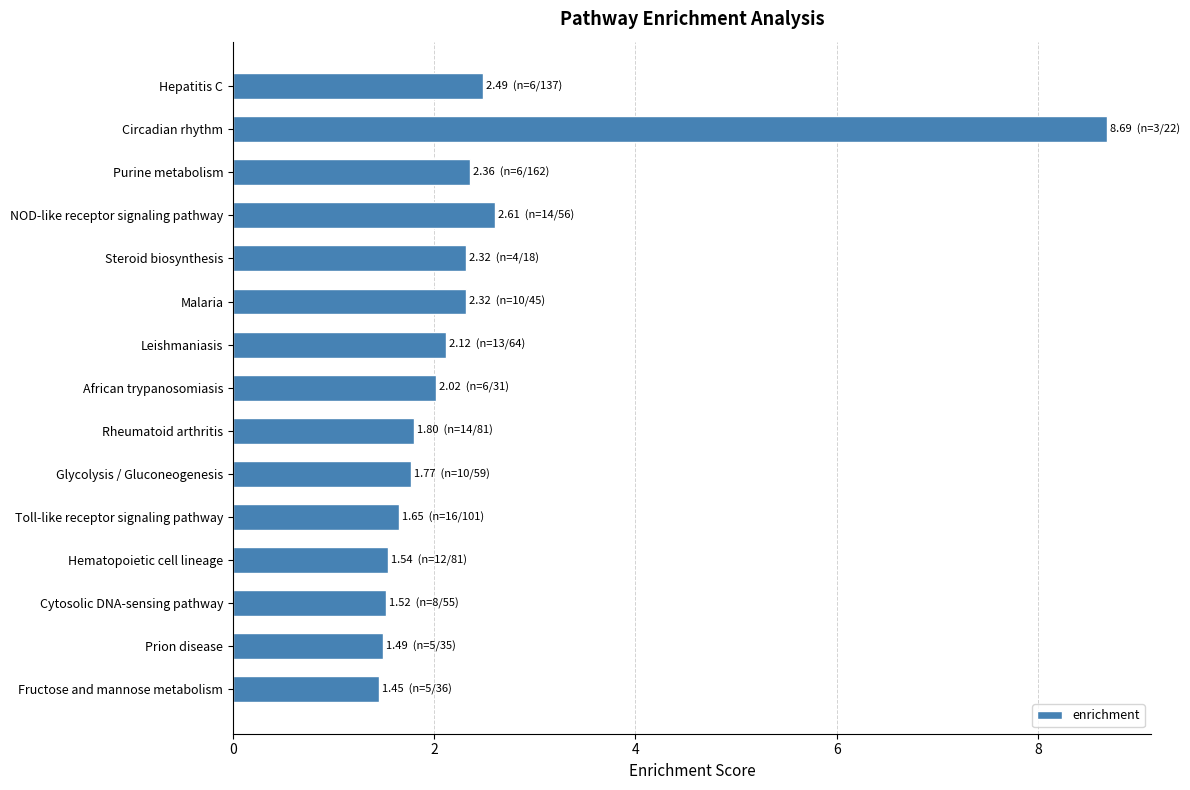

True or false: the data shows 1.8 at Rheumatoid arthritis.

True